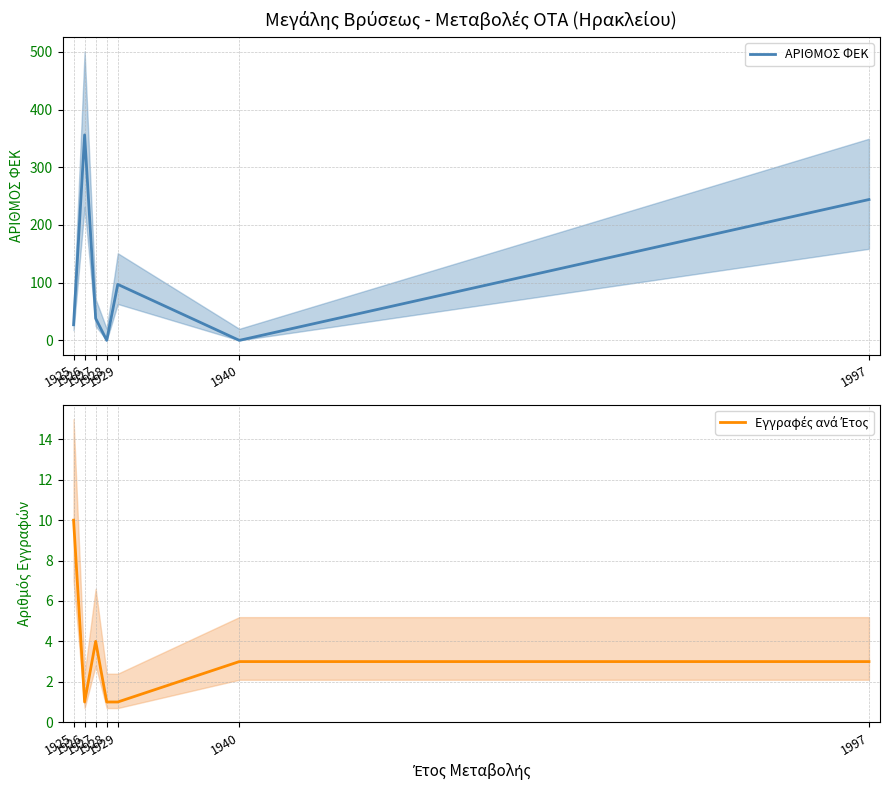

At which category does ΑΡΙΘΜΟΣ ΦΕΚ reach its first local valley?

1928